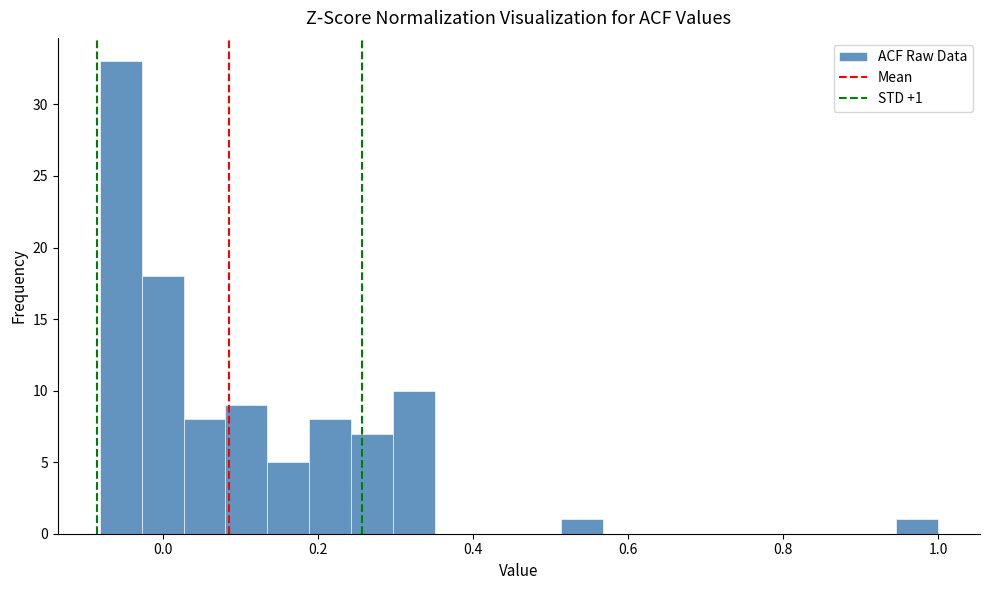

Around what value on the x-axis is the tallest bar? Give the approximate position of its centre, as read against the axis.

-0.06